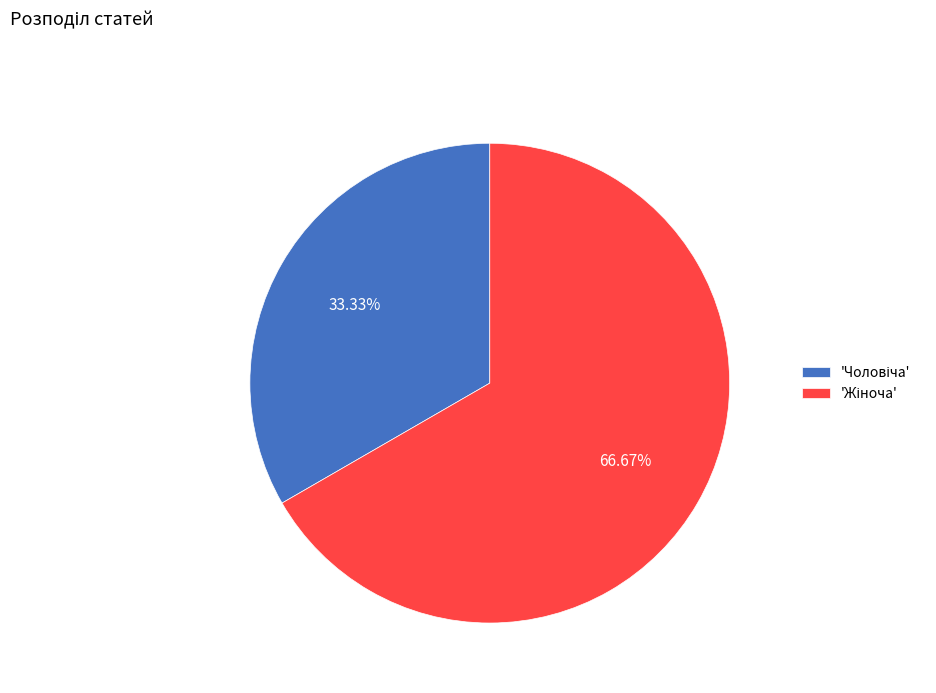

Is there a majority slice in this chart?

Yes